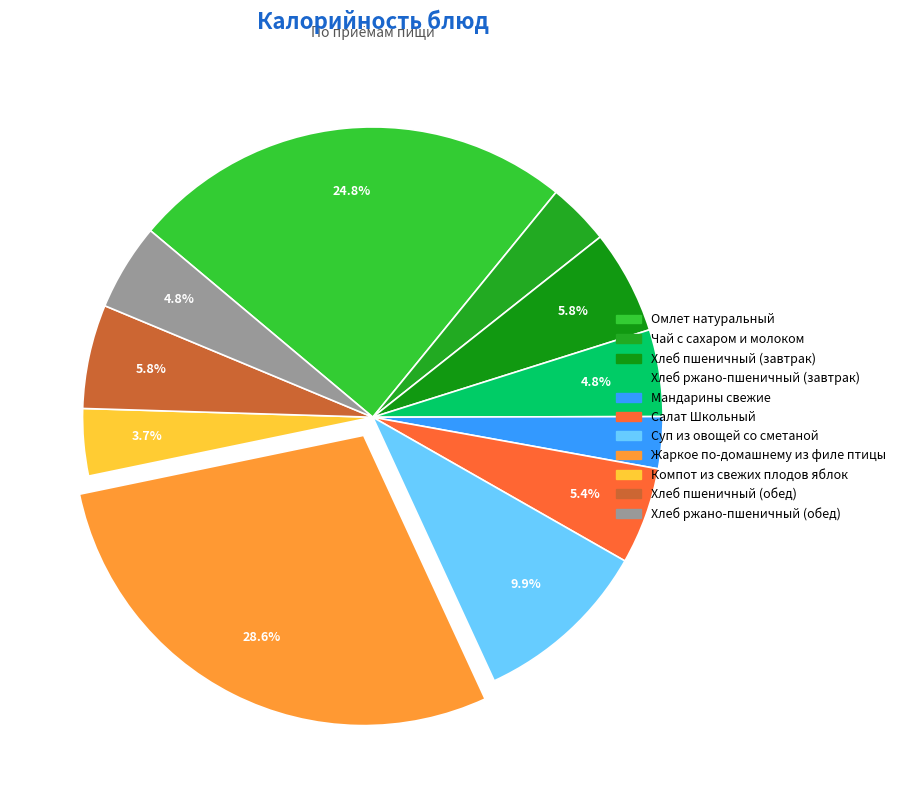

Which slice is the largest?

Жаркое по-домашнему из филе птицы